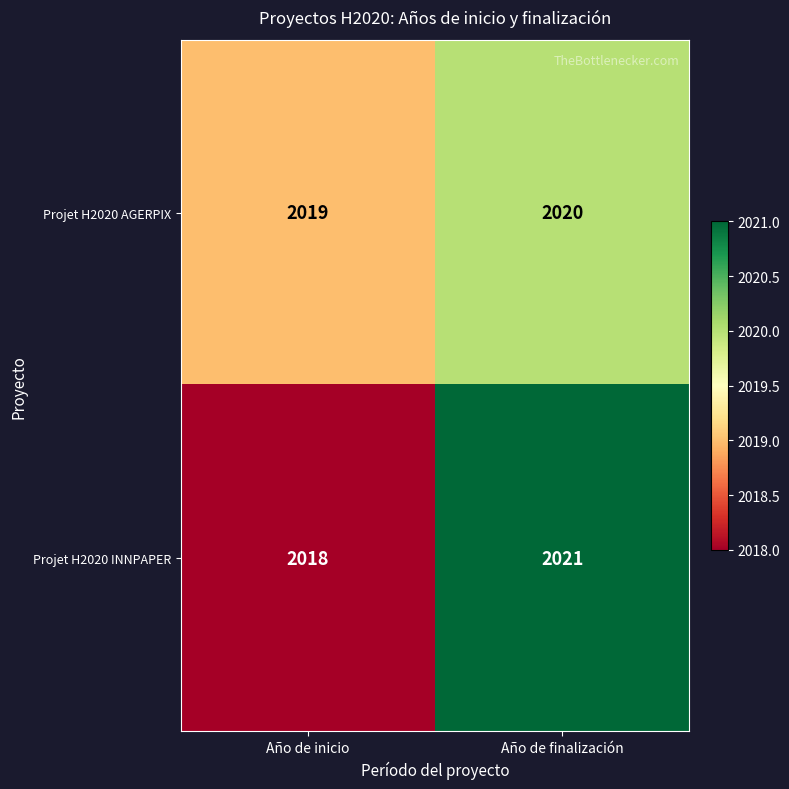

What is the total value across all series at Año de finalización?

4041